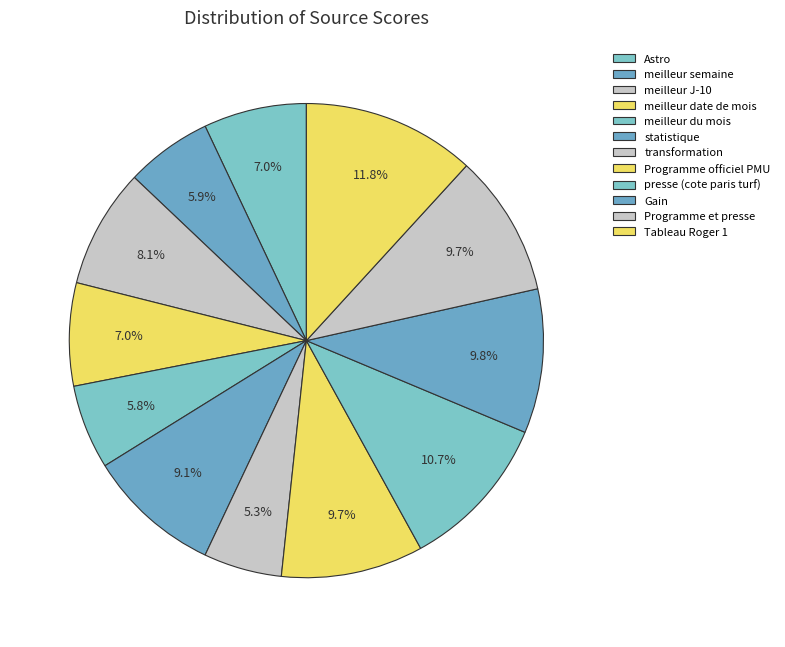

Count the number of slices in the pie.

12